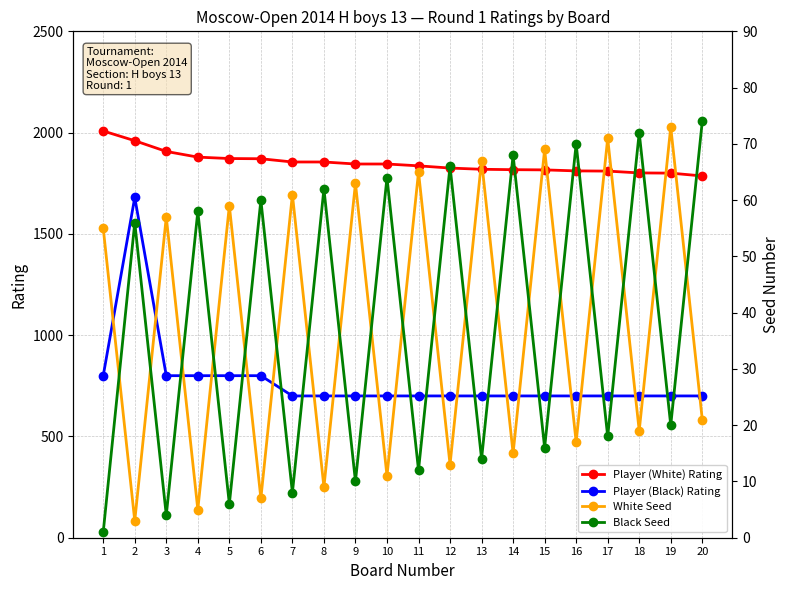

At how many categories does at least one series exceed 783?

20